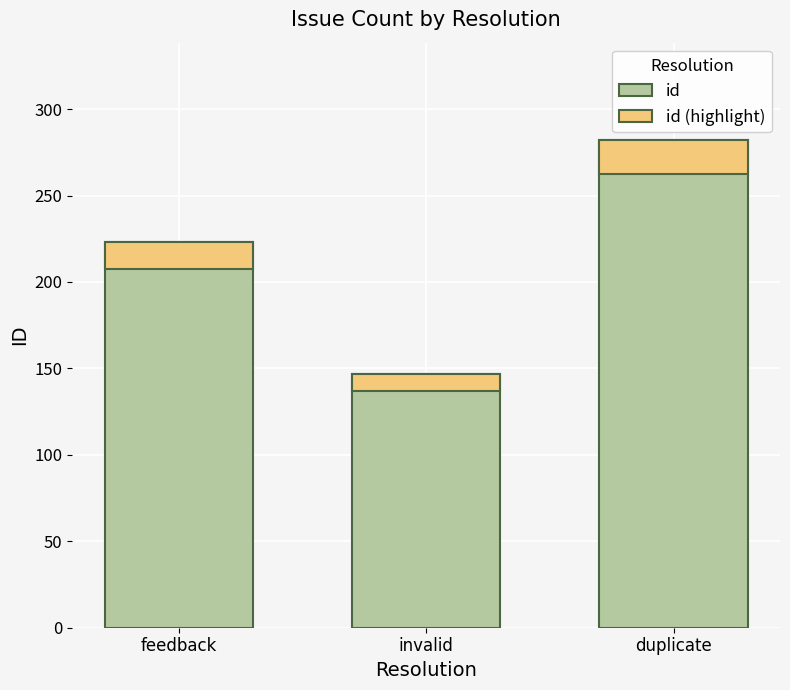

At which category is the sum across all series the highest?

duplicate